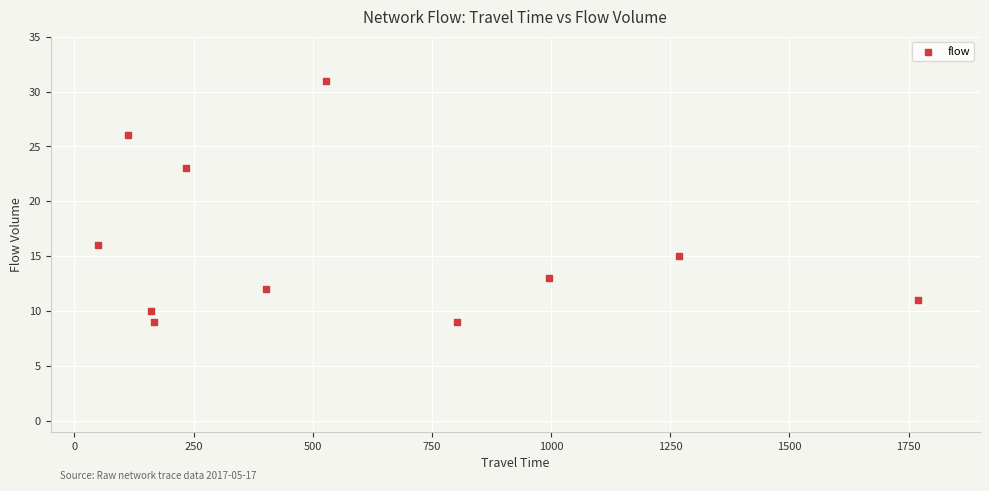

What is the average X value?

590